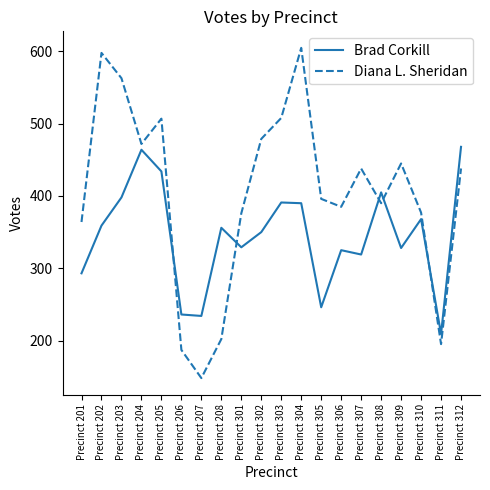

Which series has the largest range (max minus min)?

Diana L. Sheridan